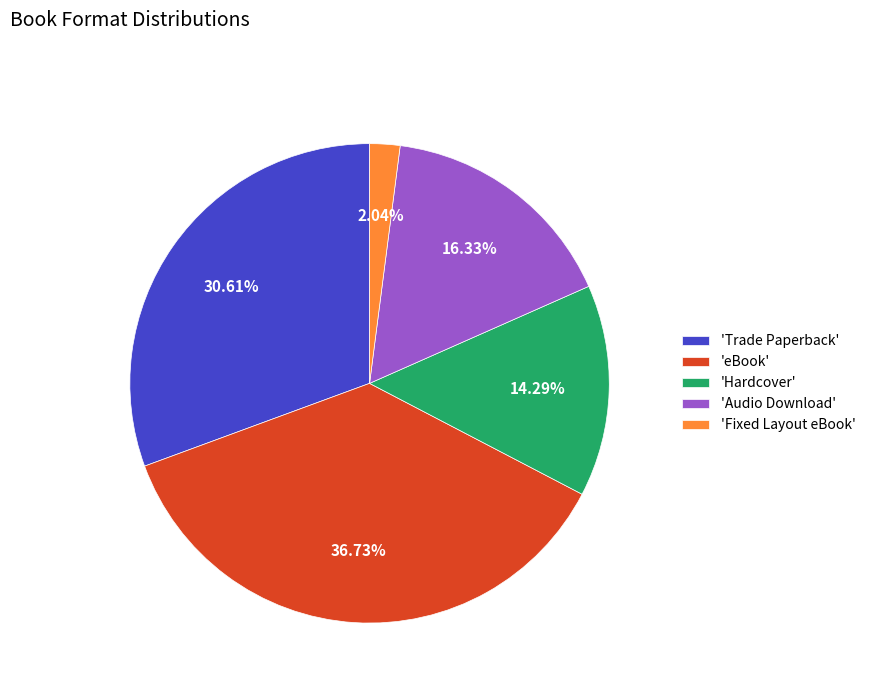

What is the smallest slice in the pie chart?

'Fixed Layout eBook'